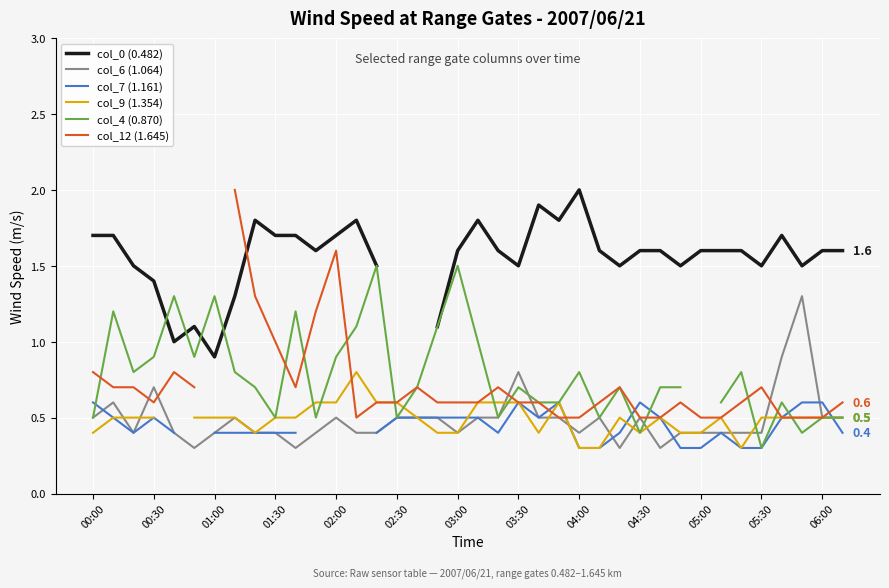

Is it true that col_4 (0.870) equals 1.8 at 17?

False